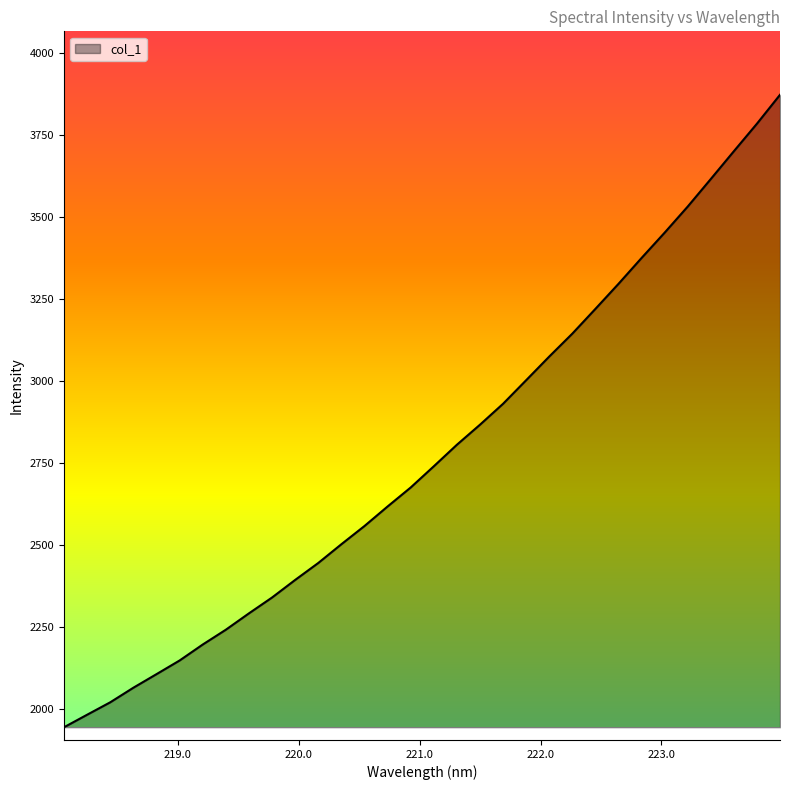

What is the smallest value displayed?

1943.6